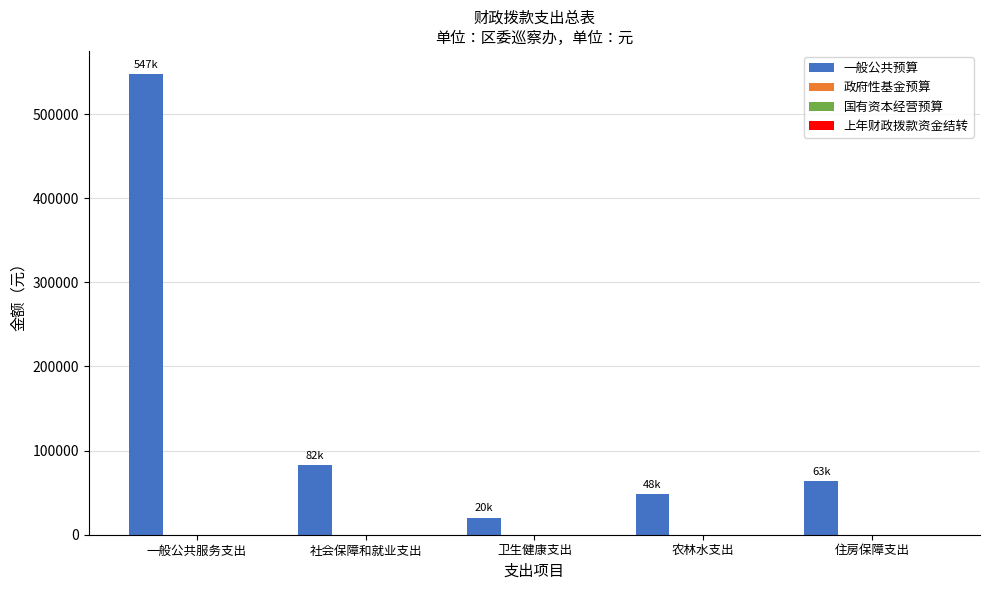

What is the average value?

152542